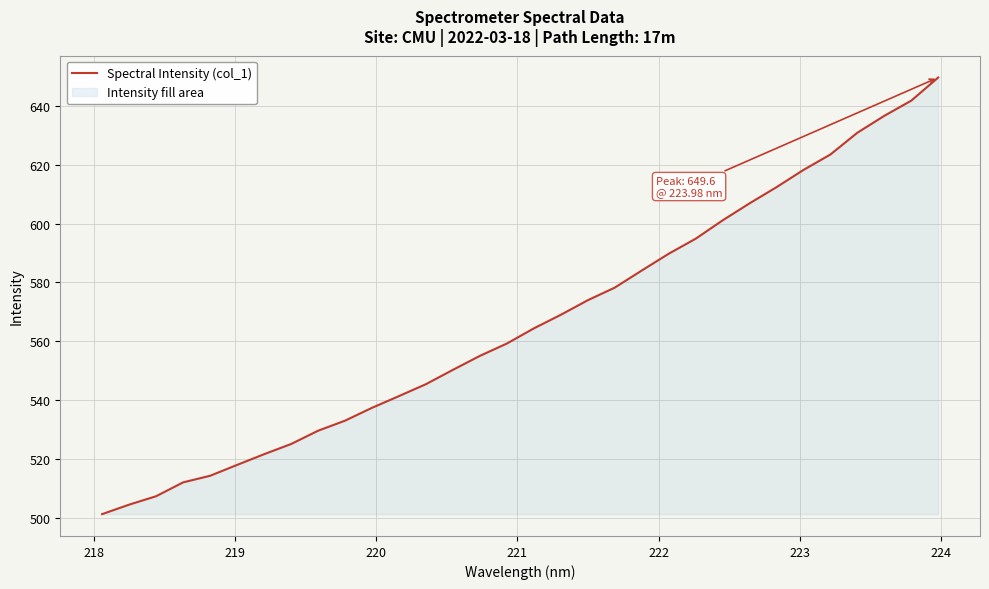

What is the greatest value displayed?

649.6